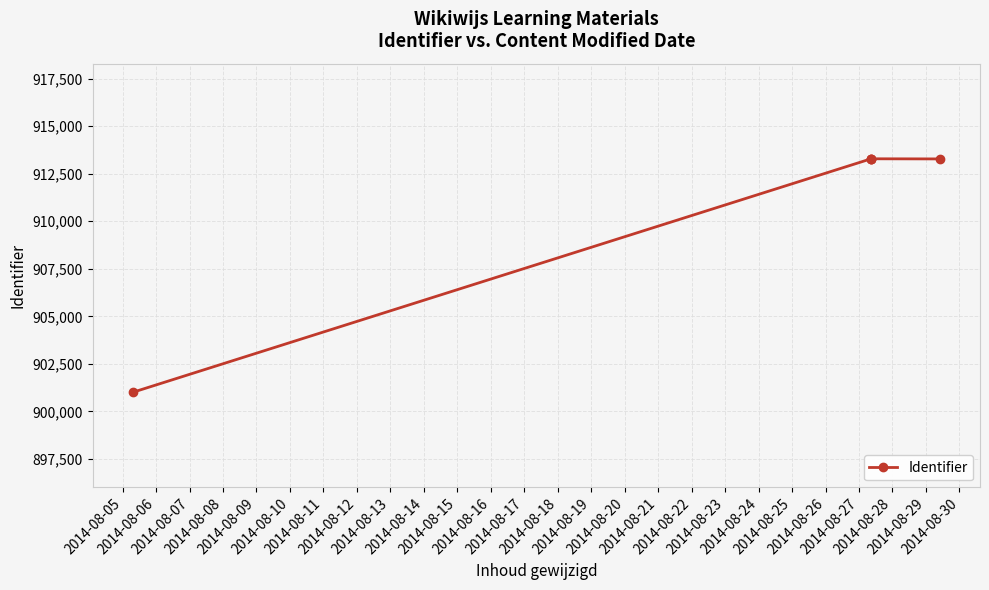

What is the maximum value shown in the chart?

913281